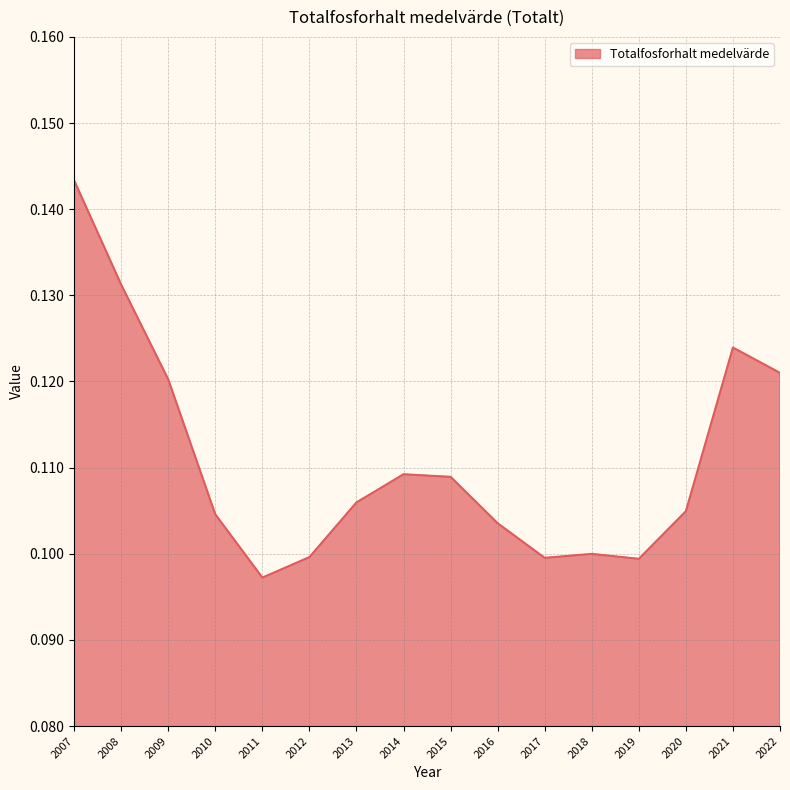

Does the chart display data point markers on the line(s)?

No